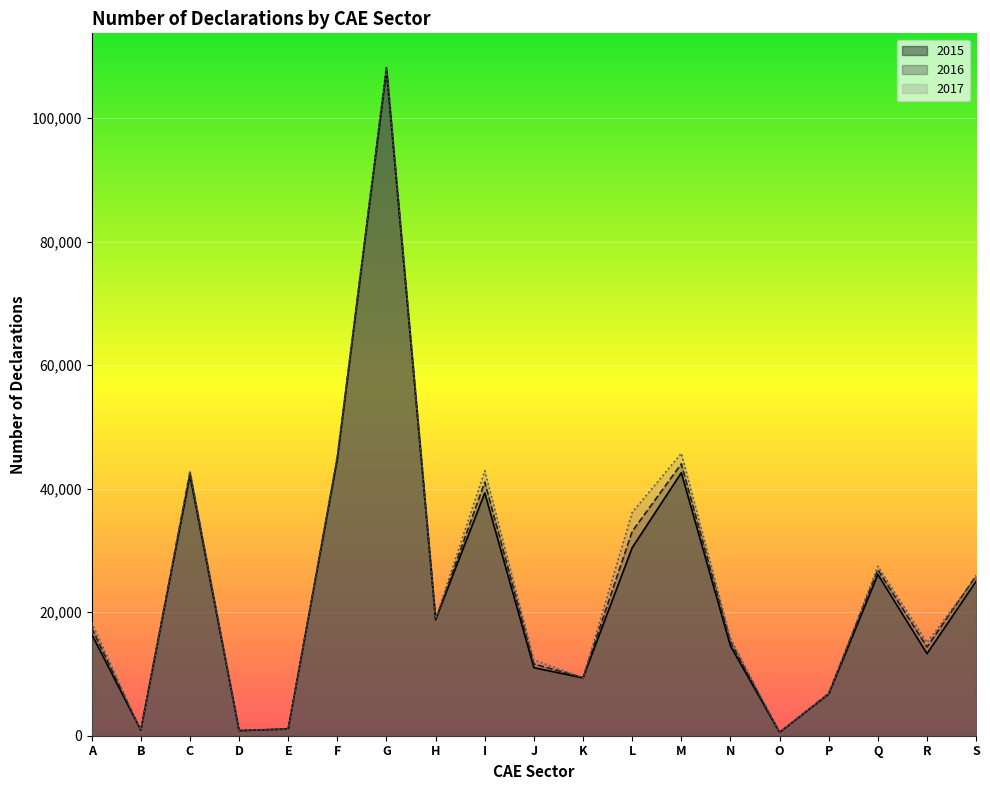

What is the minimum value shown in the chart?

524